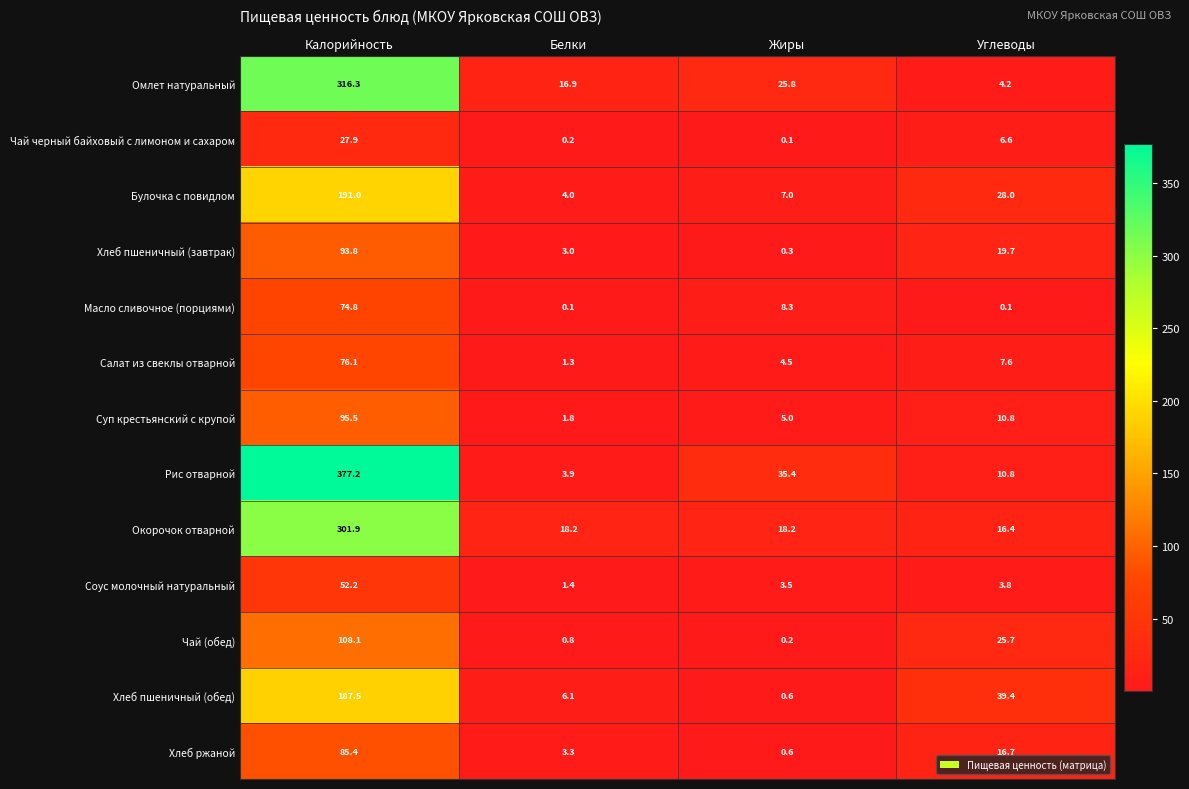

What is the difference between the second highest and minimum values in the Соус молочный натуральный series?

2.4